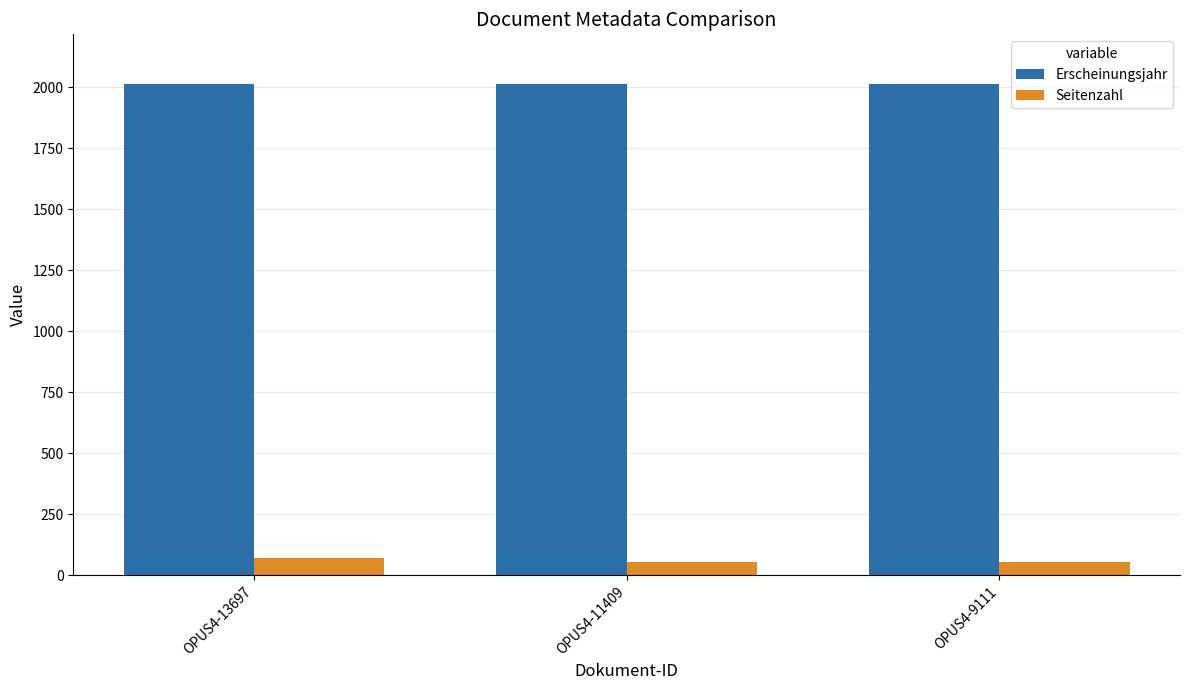

What is the value of the Seitenzahl bar at the 1st from the left?

73